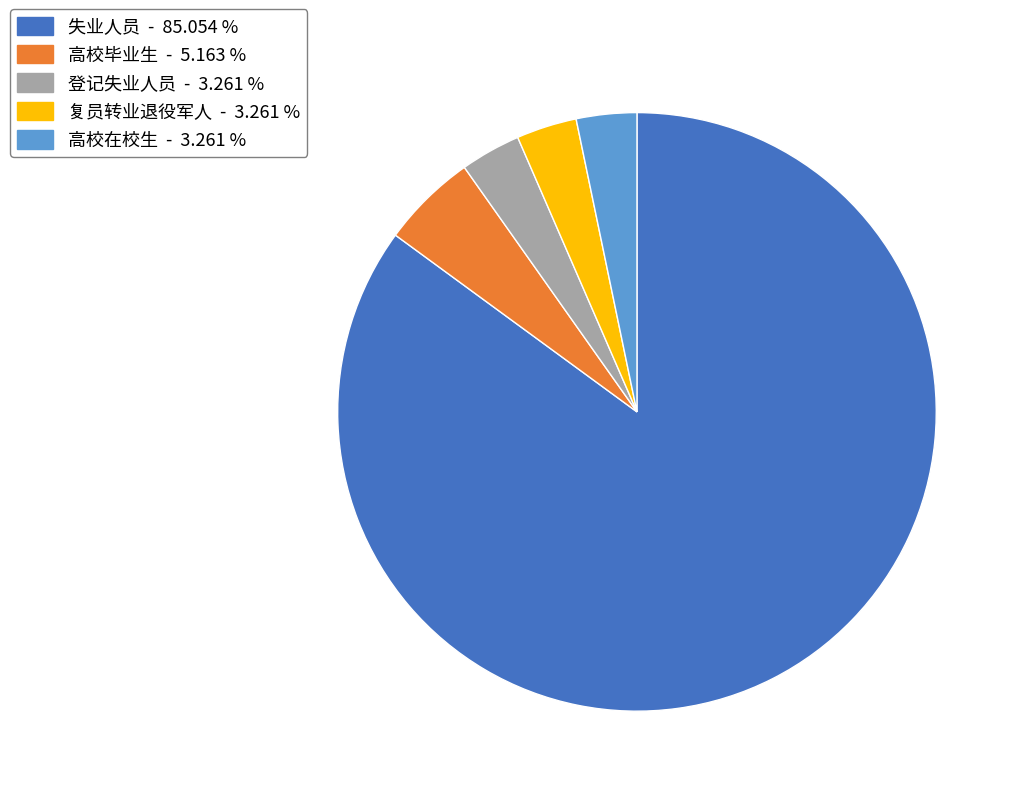

What is the largest slice in the pie chart?

失业人员